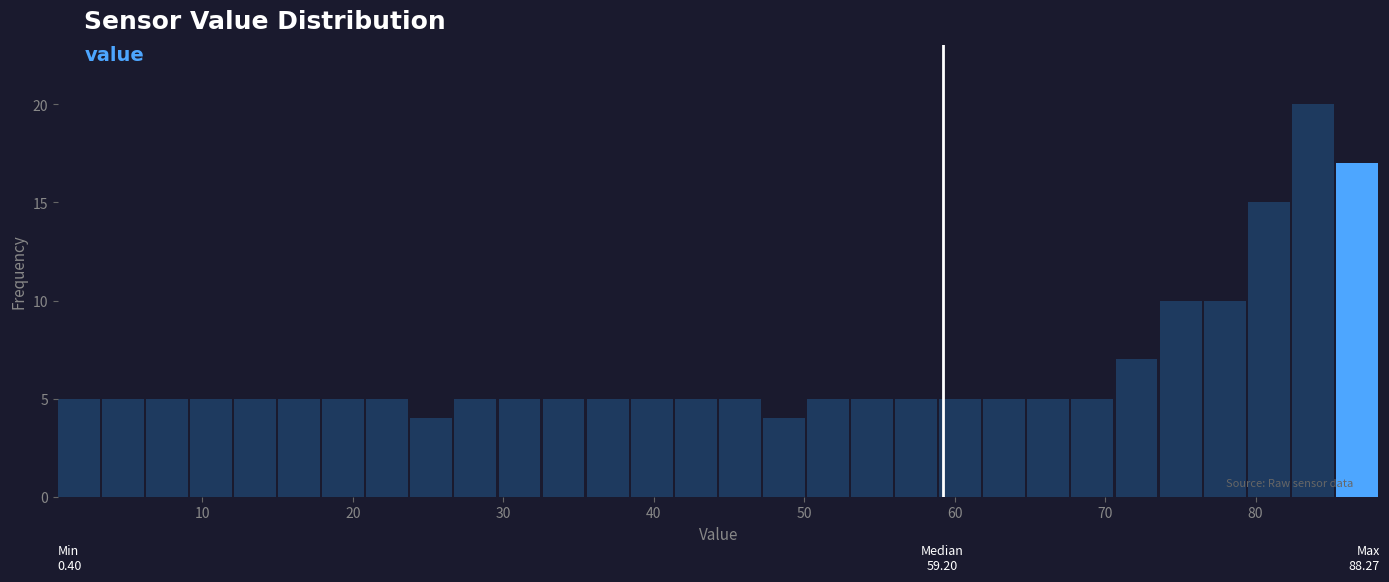

Read against the x-axis, roughly where is the centre of the tallest bar?

84